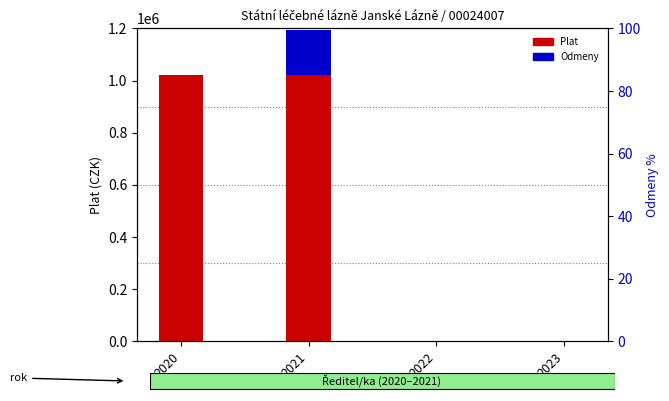

Which series has the widest spread of values?

Plat